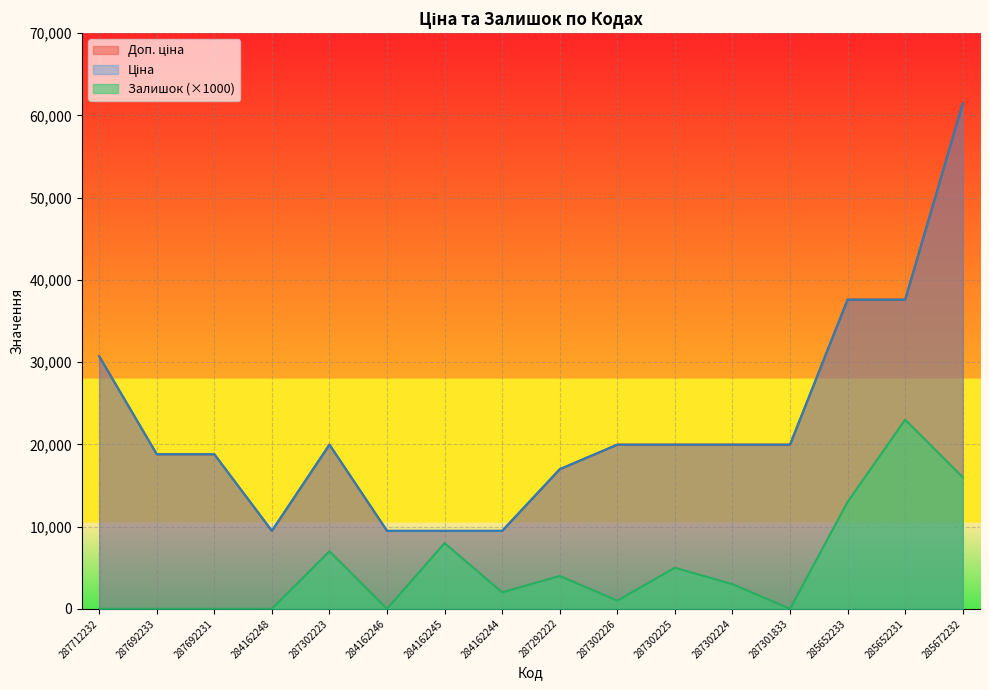

What is the label of the 7th point from the left?

284162245